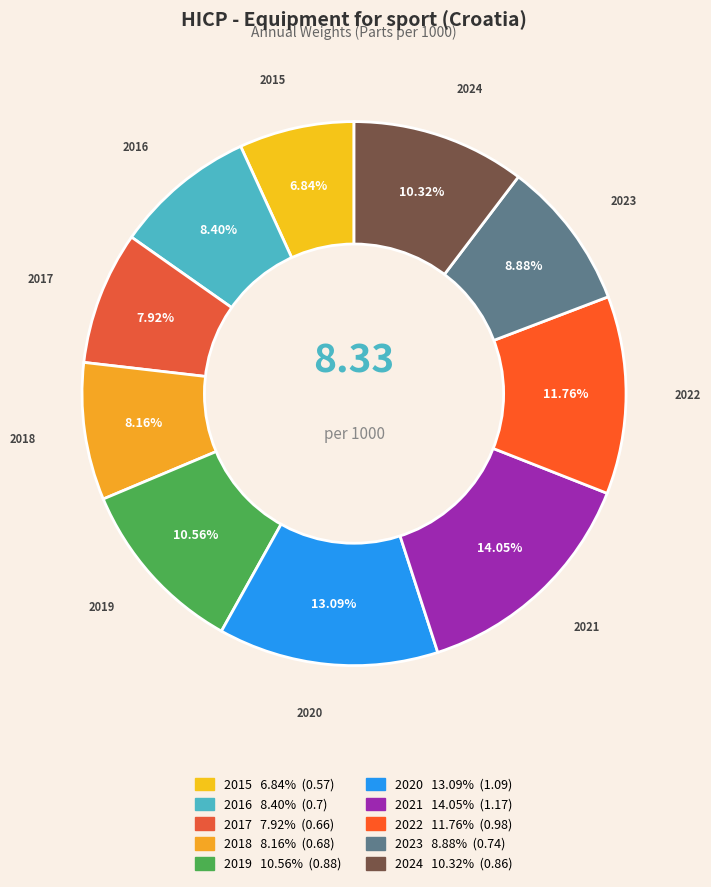

To the nearest percent, what portion does 2015 represent?

7%